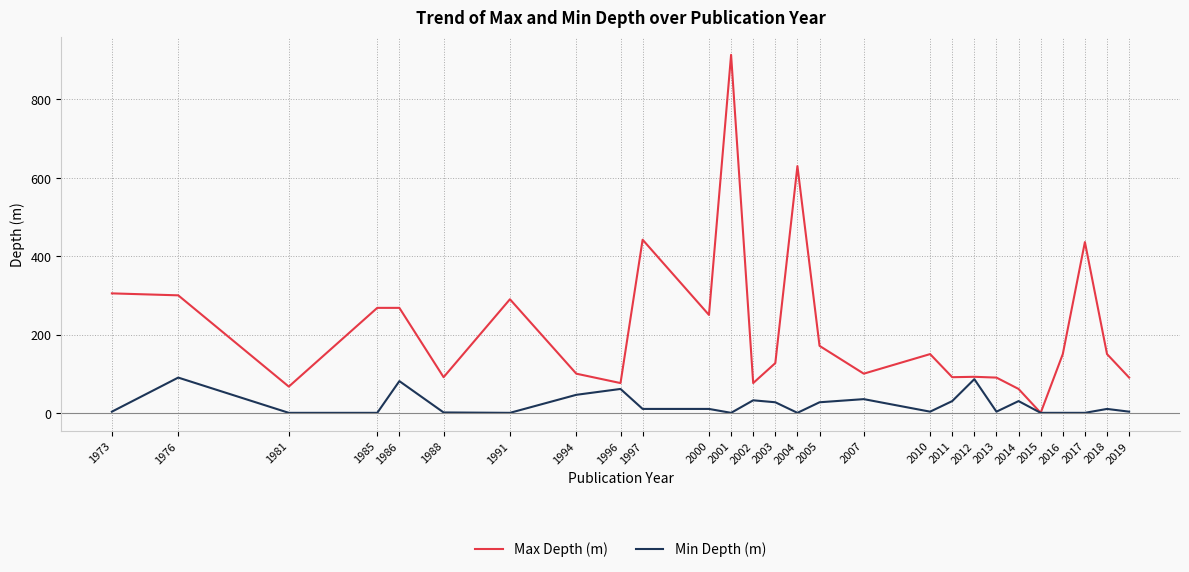

What is the difference between the highest and lowest values at 1976?

210